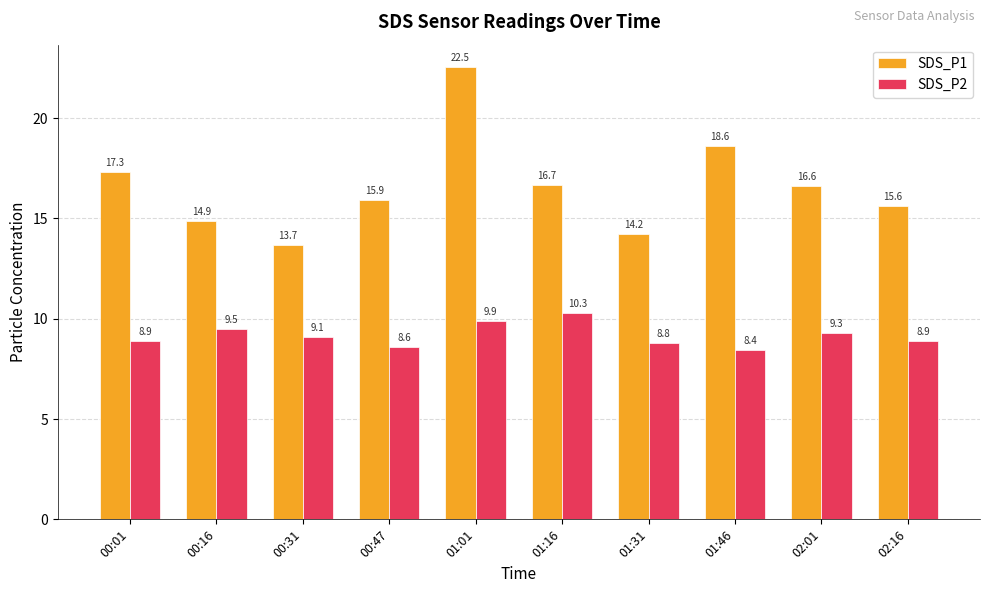

What is the average value of the SDS_P2 series?

9.2